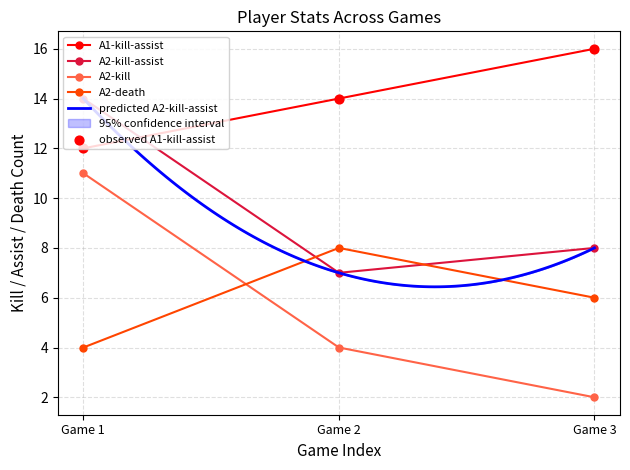

At how many categories does at least one series exceed 12?

3